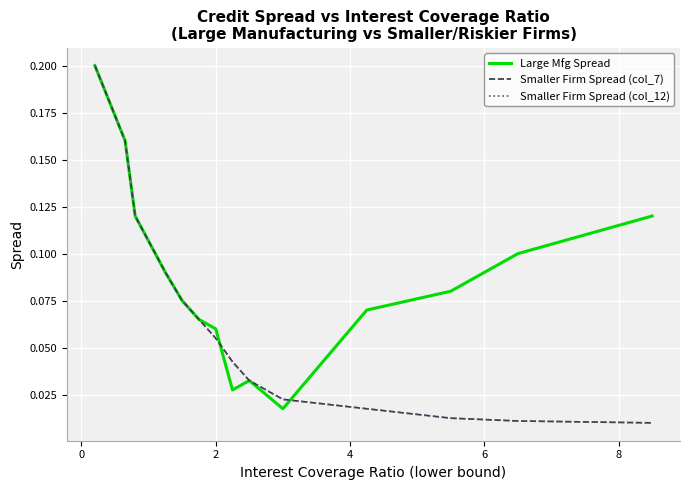

What is the maximum value for Large Mfg Spread?

0.2